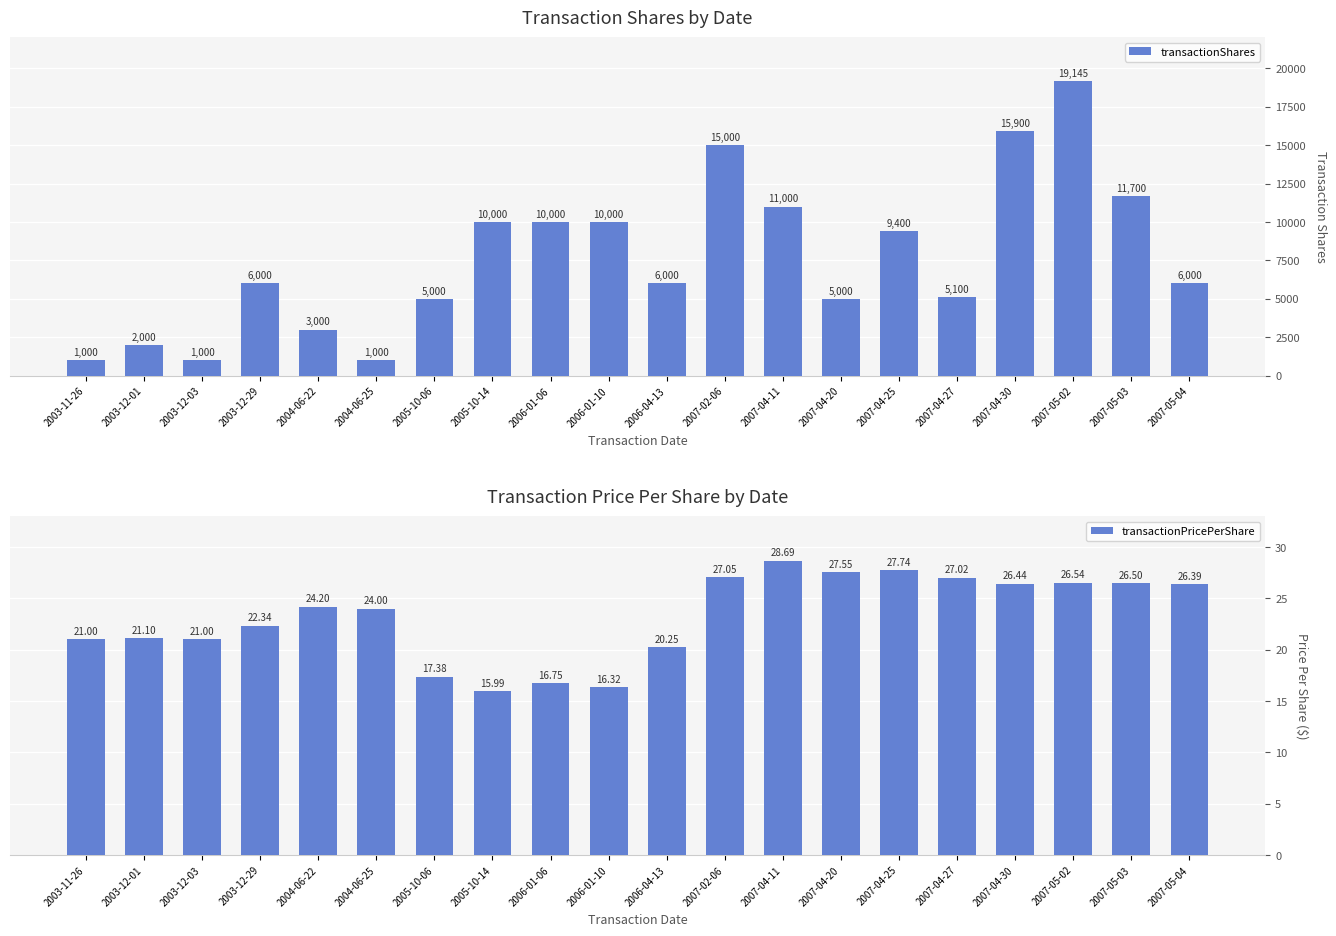

At which category is the sum across all series the highest?

2007-05-02